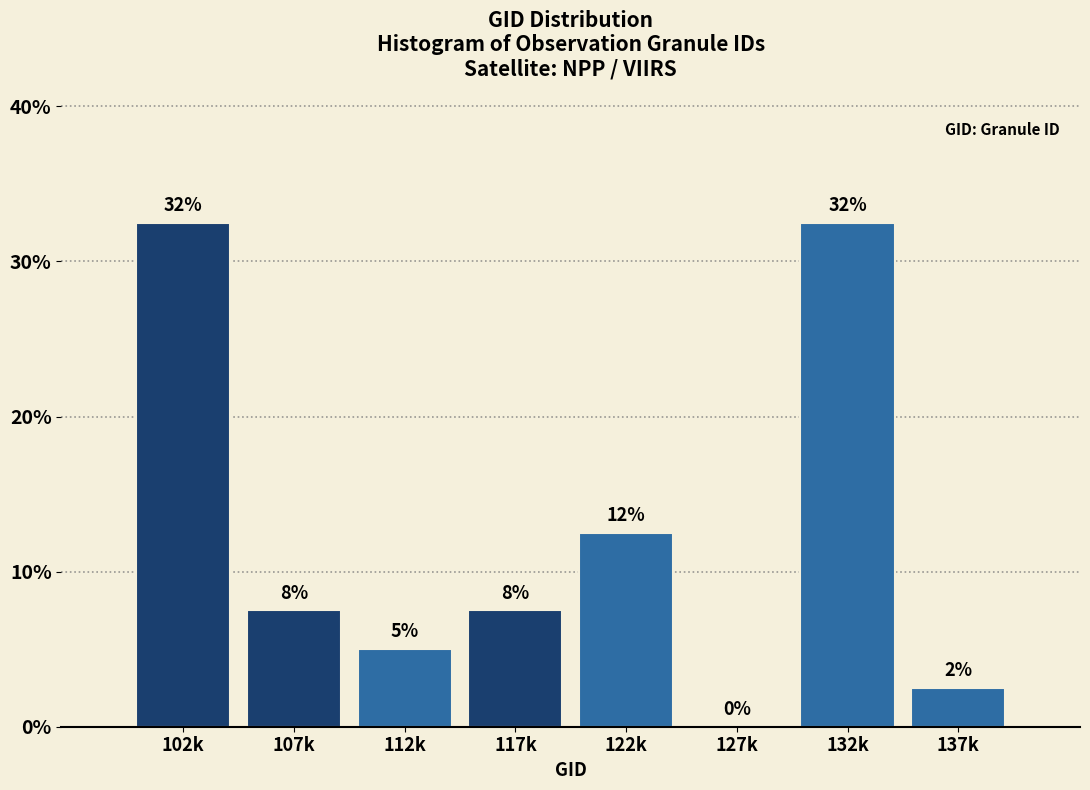

Are the bars horizontal?

No